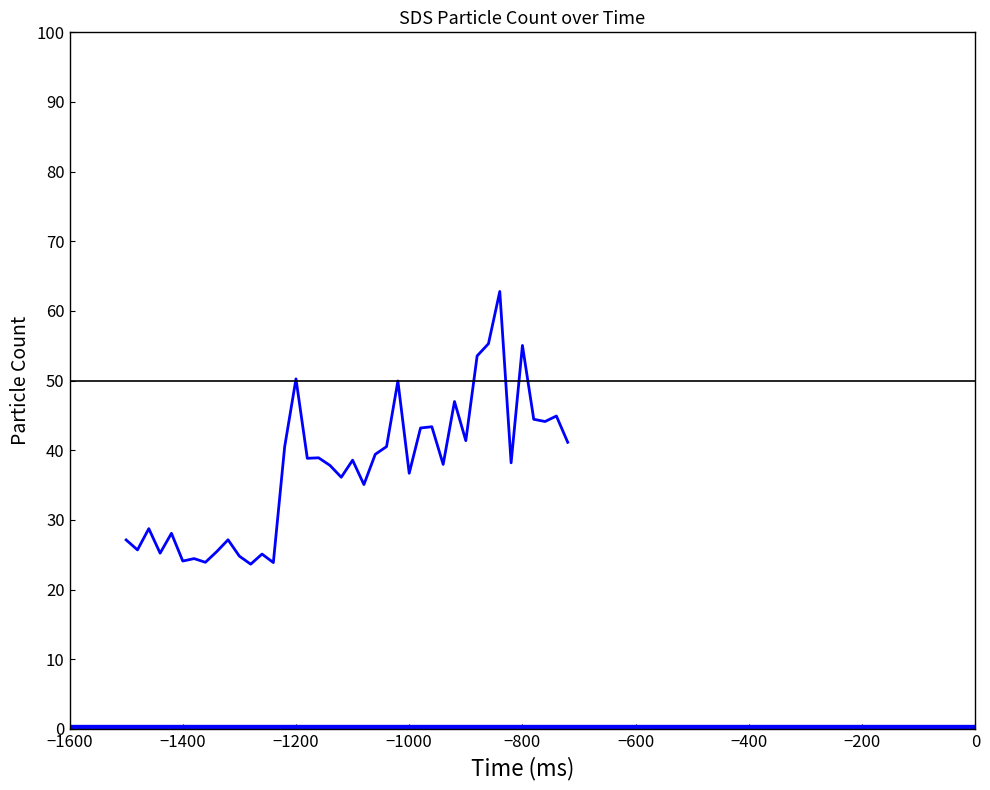

What is the difference between the maximum and second lowest values?

38.9